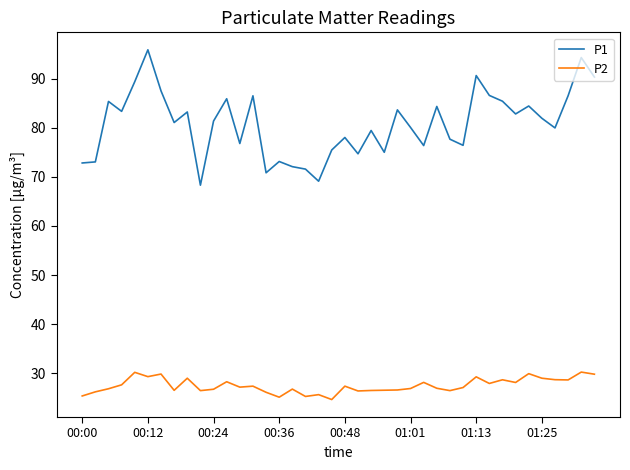

What is the maximum value for P1?

95.9